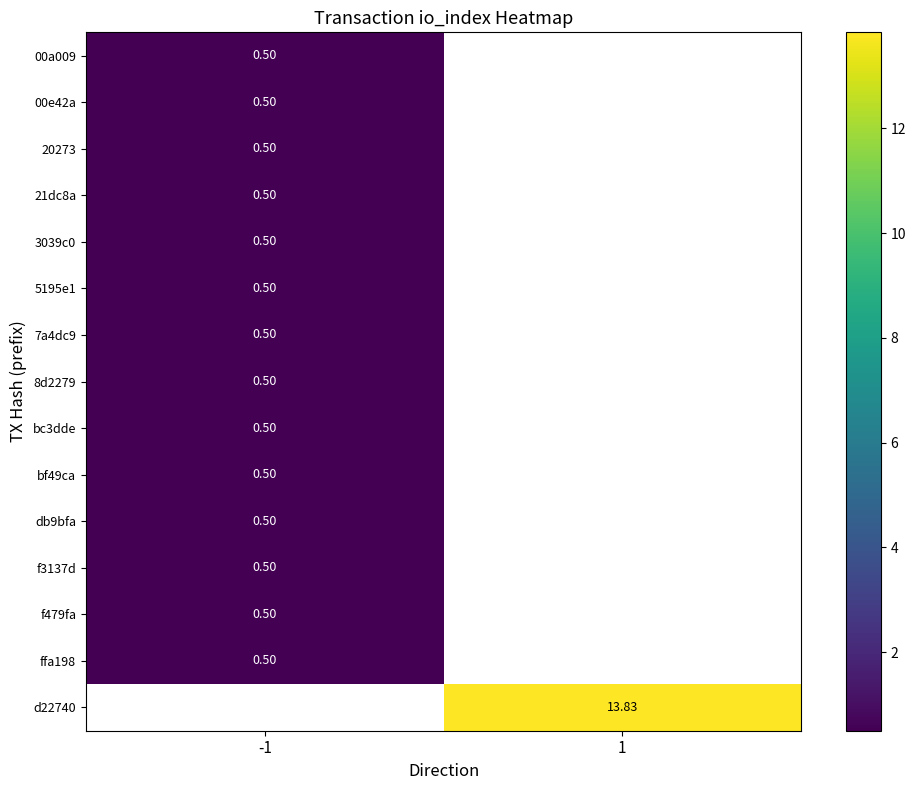

Which series has the widest spread of values?

00a009